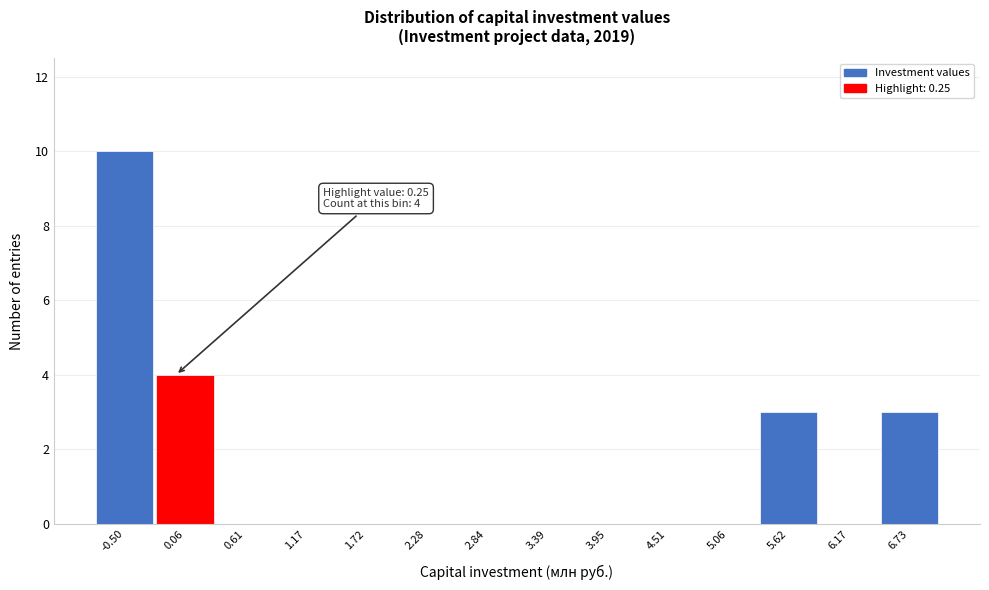

Reading left to right, extract all data points from this chart.

-0.50=10	0.06=4	0.61=0	1.17=0	1.72=0	2.28=0	2.84=0	3.39=0	3.95=0	4.51=0	5.06=0	5.62=3	6.17=0	6.73=3